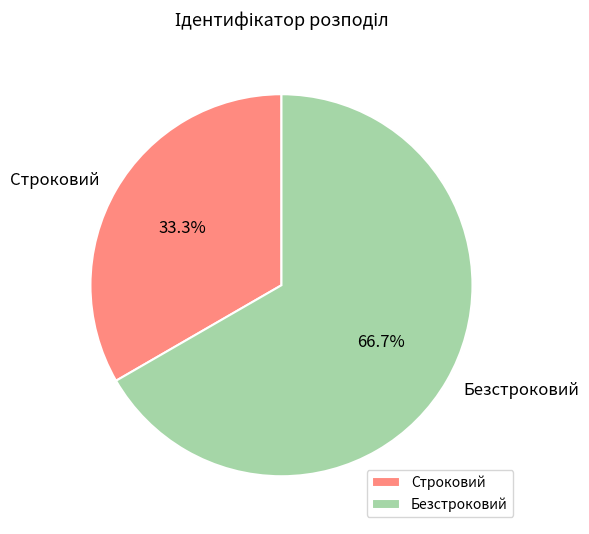

To the nearest percent, what is the difference between the largest and smallest slice percentages?

33%